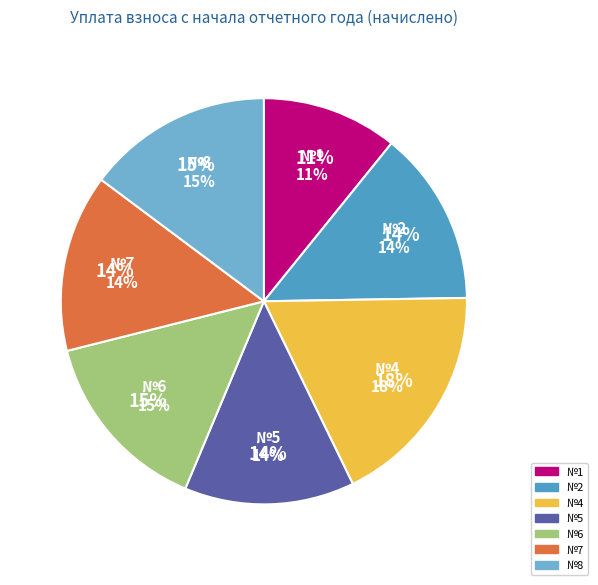

How much of the chart is everything except 8?

85.2%